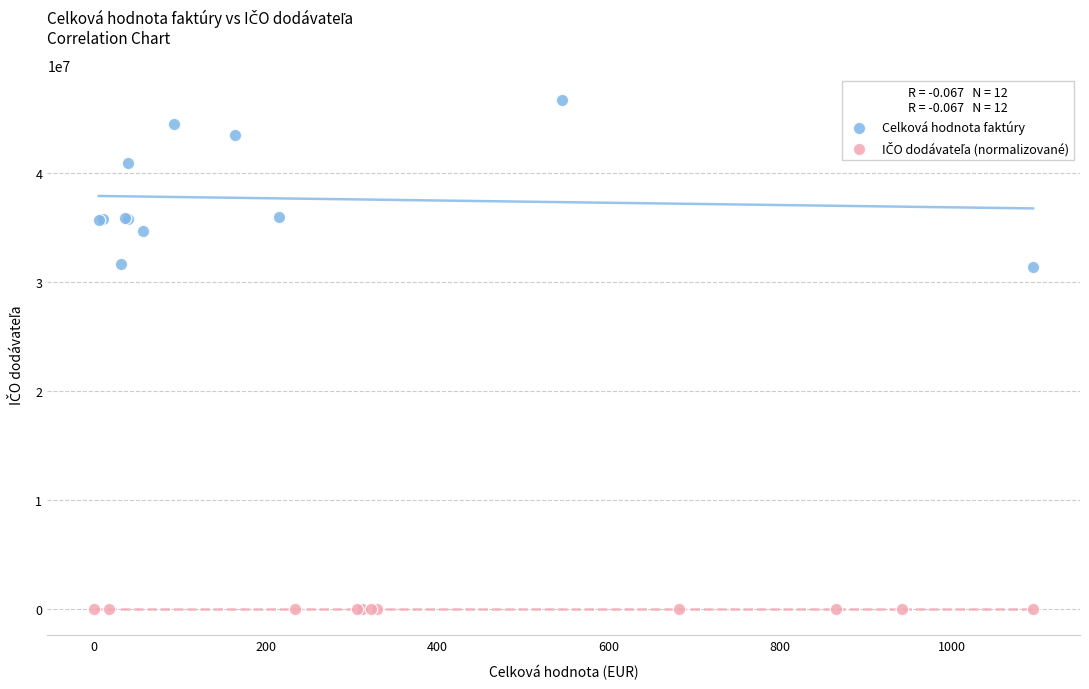

Which series has the largest Y range (max minus min)?

Celková hodnota faktúry